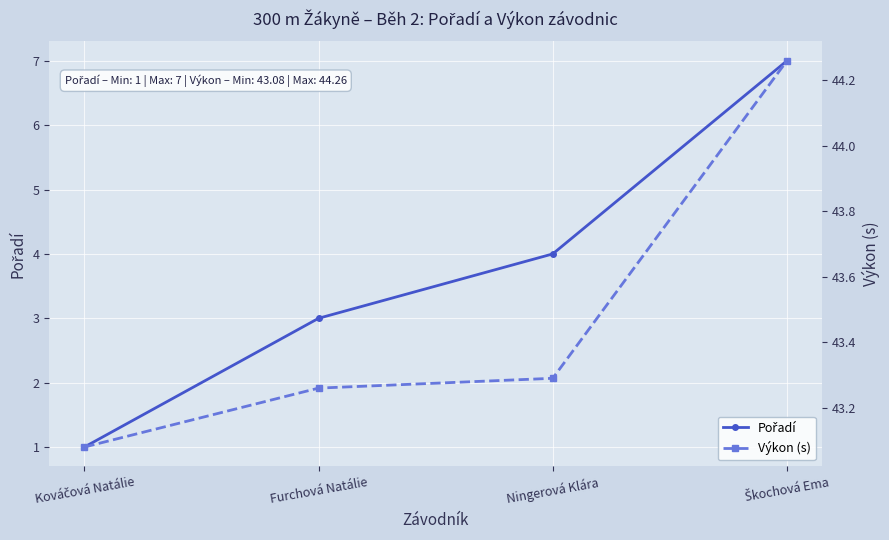

True or false: Pořadí and Výkon (s) intersect in this chart.

False